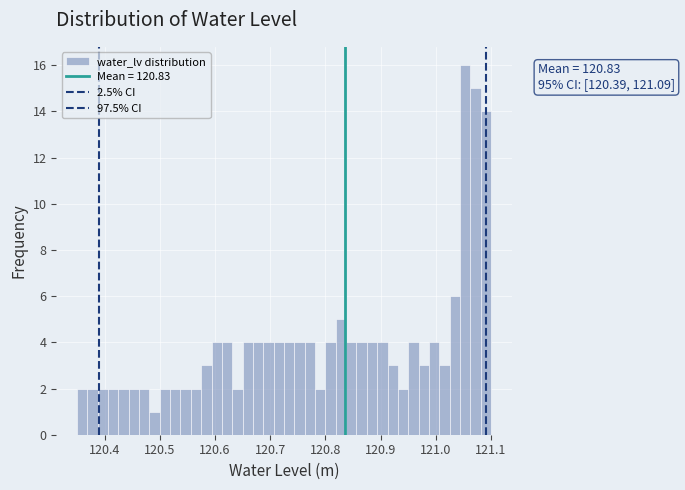

Around what value on the x-axis is the tallest bar? Give the approximate position of its centre, as read against the axis.

121.05